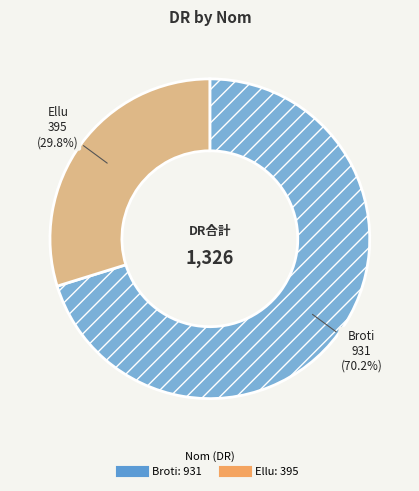

What is the largest slice in the pie chart?

Broti